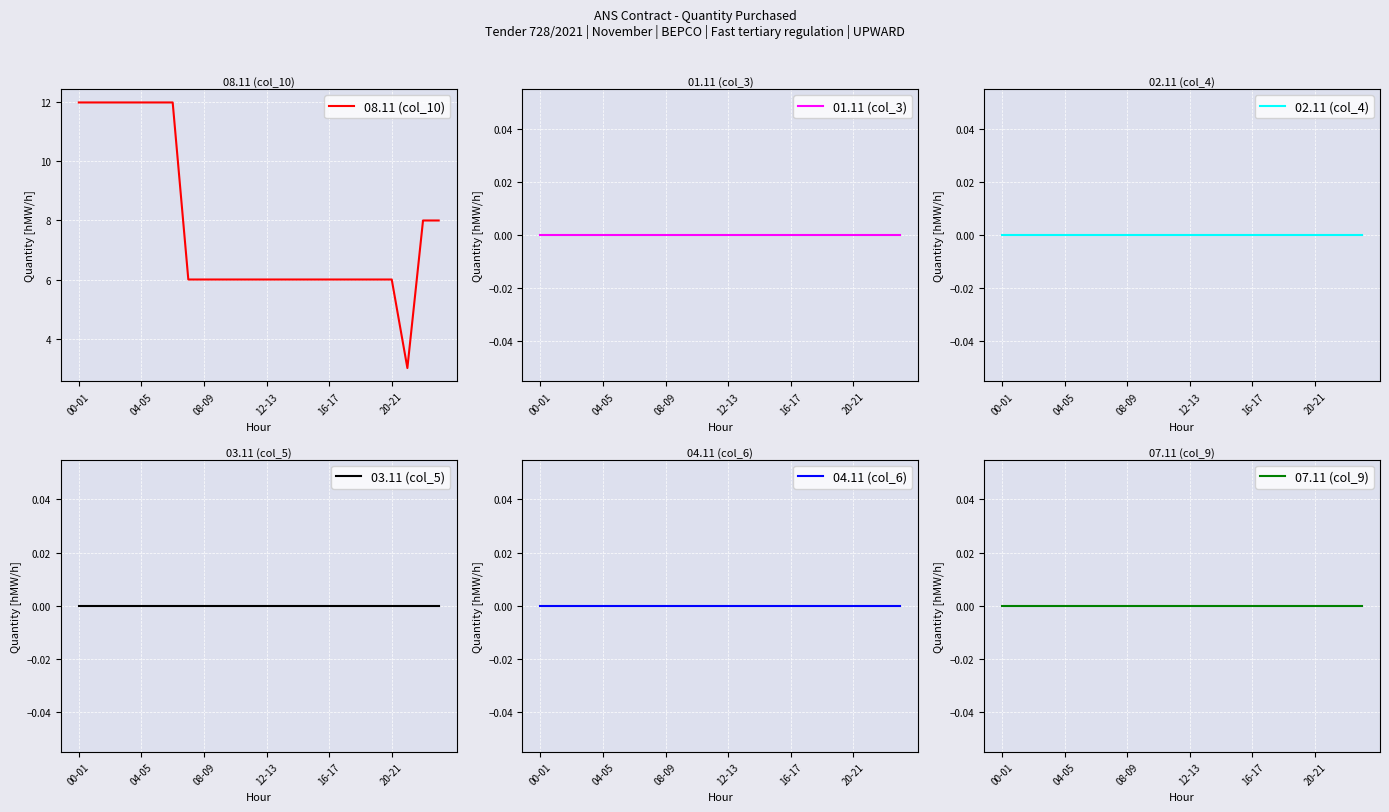

Which series has the largest range (max minus min)?

08.11 (col_10)